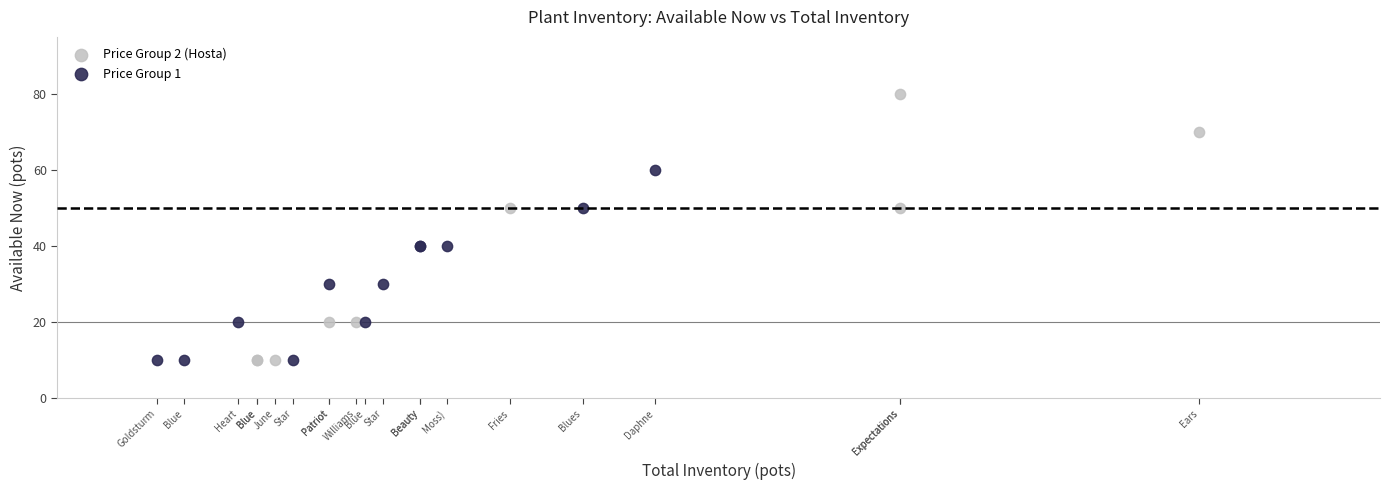

What are all the series names shown in the legend?

Price Group 2 (Hosta), Price Group 1